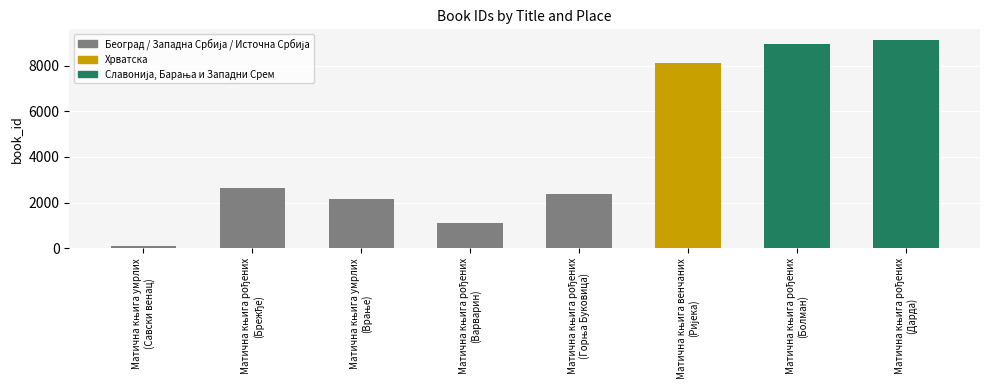

What is the difference between the maximum and minimum values?

9028